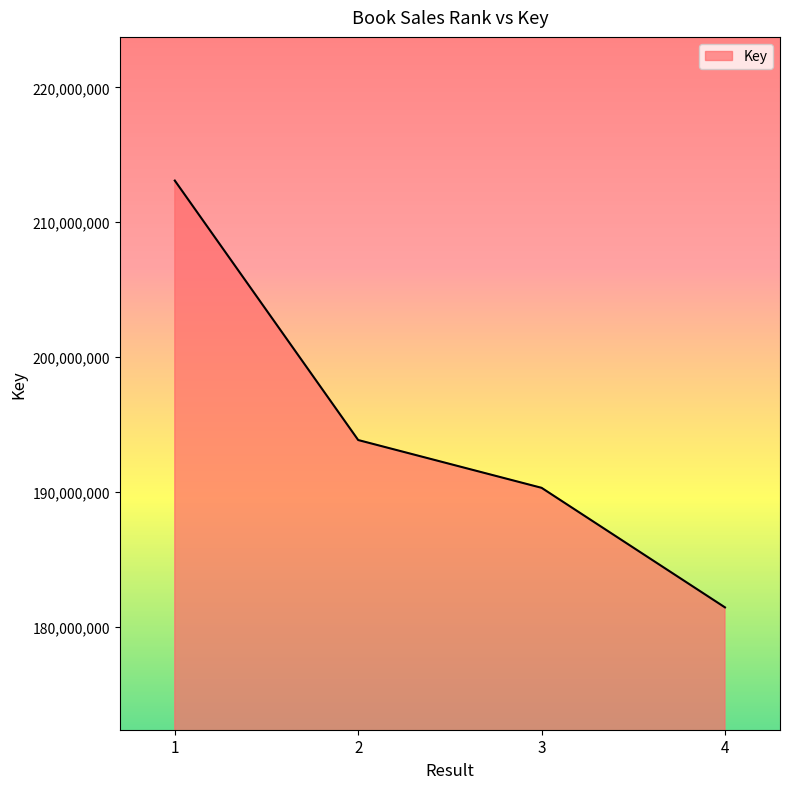

How many lines are shown in the chart?

1